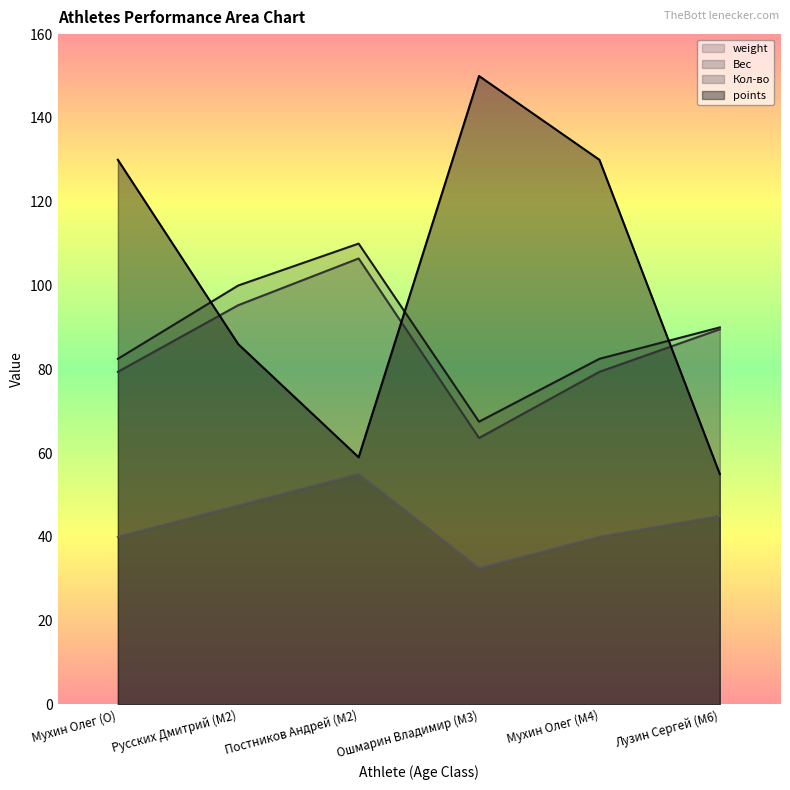

True or false: weight and Кол-во intersect in this chart.

False